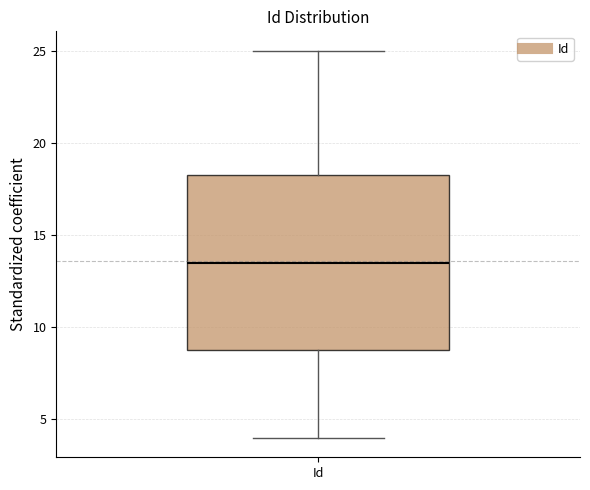

Read this box plot against the y-axis: the position of the median line, the range covered by the box, and the ends of both whiskers. The values are not printed on the chart, so give them approximately, as read against the axis.

median 13.5, box 9.0 to 18.5, whiskers 4.0 to 25.0